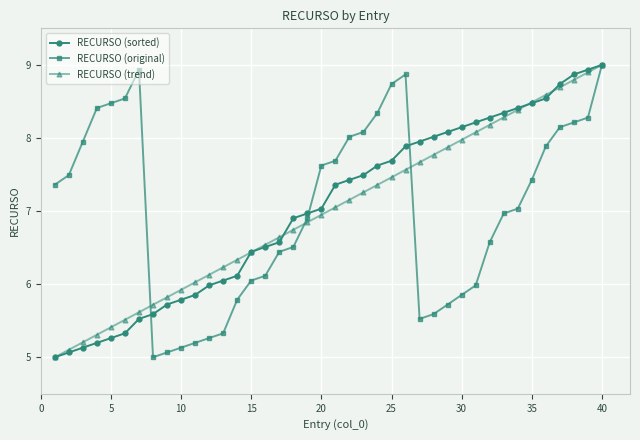

What is the minimum value for RECURSO (original)?

5.0